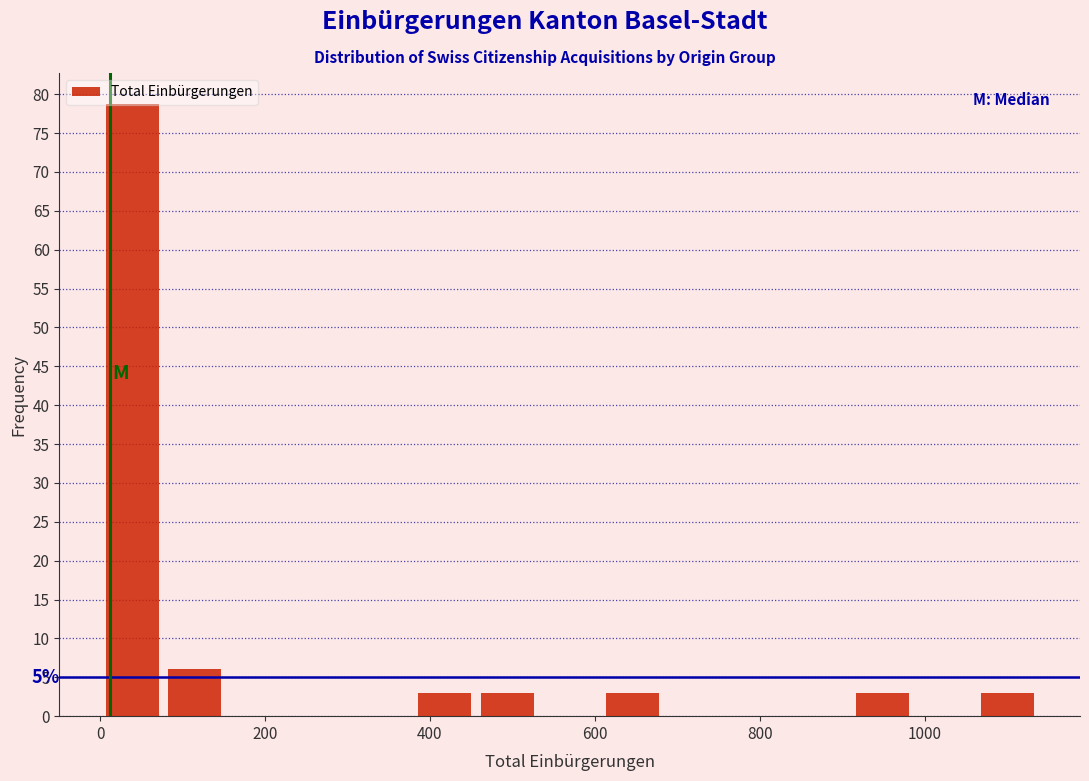

Around what value on the x-axis is the tallest bar? Give the approximate position of its centre, as read against the axis.

40